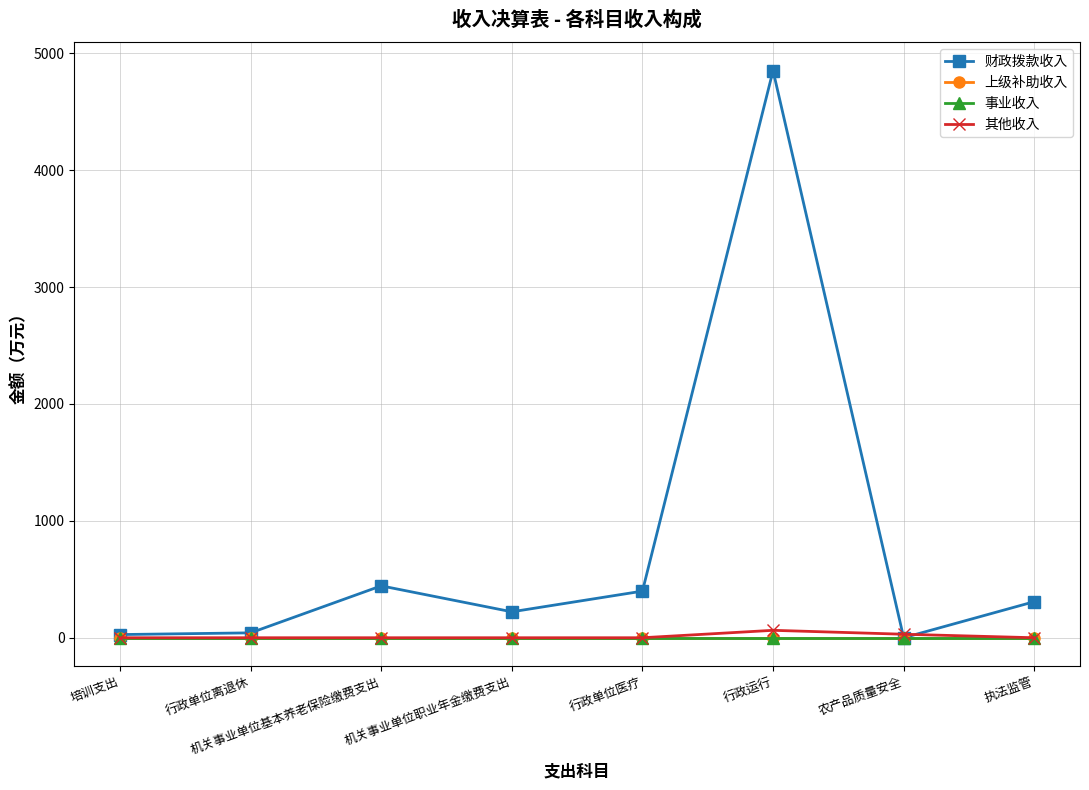

Which series has the largest total across all categories?

财政拨款收入